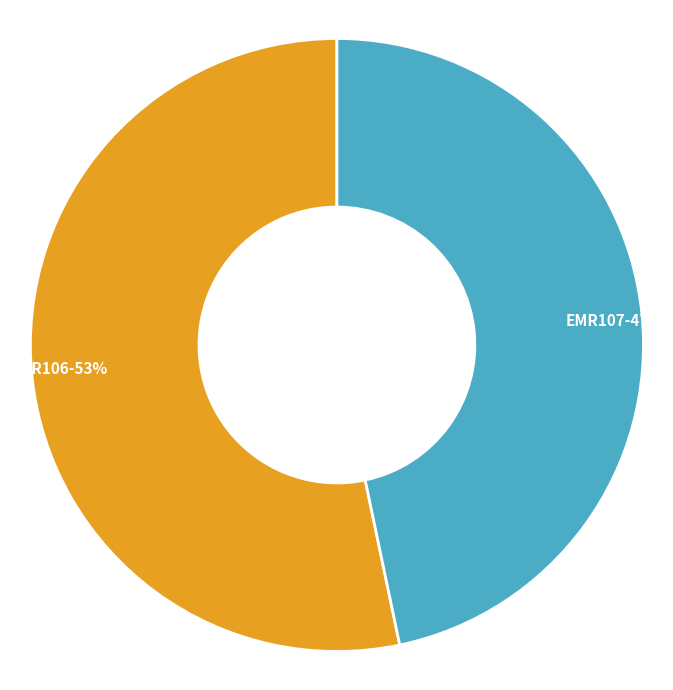

What is the smallest slice in the pie chart?

EMR107